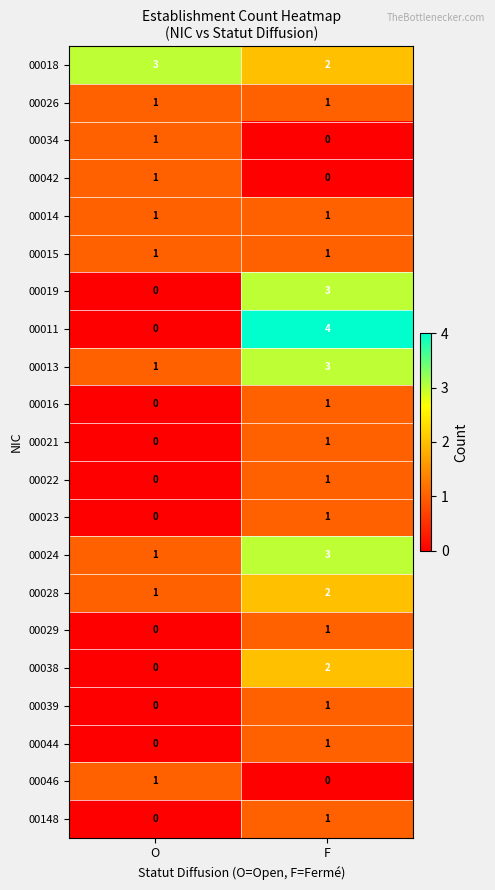

At which label is 00023 closest to 0?

O